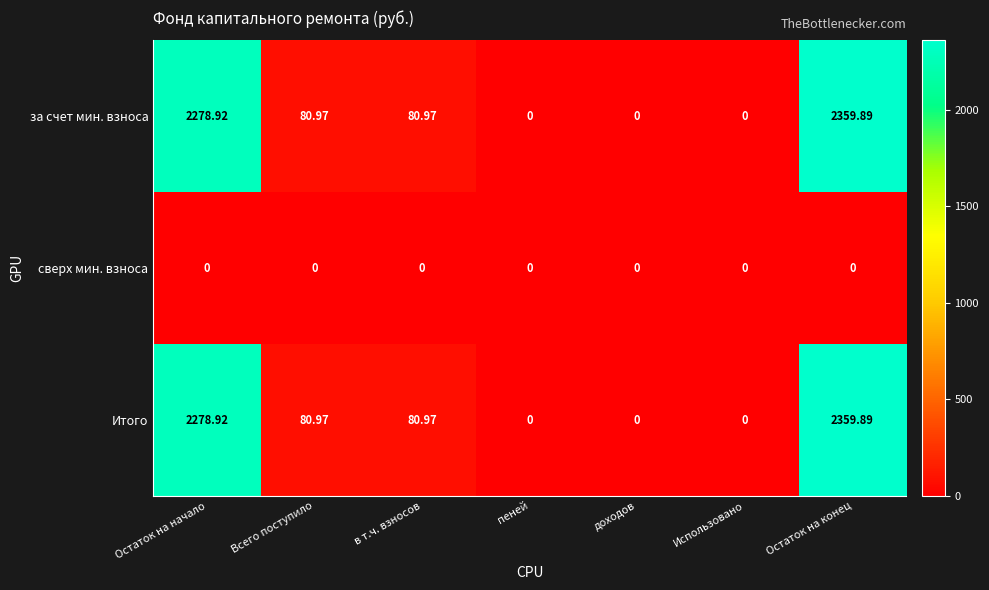

At which label does за счет мин. взноса reach its peak?

Остаток на конец